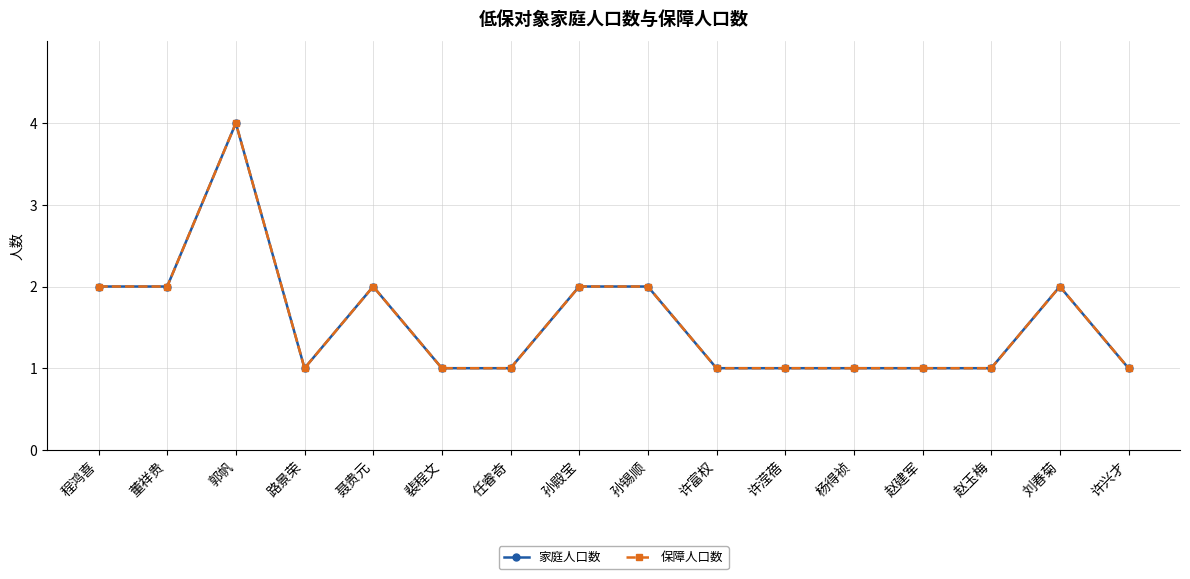

Where is the first local maximum for 家庭人口数?

郭帆